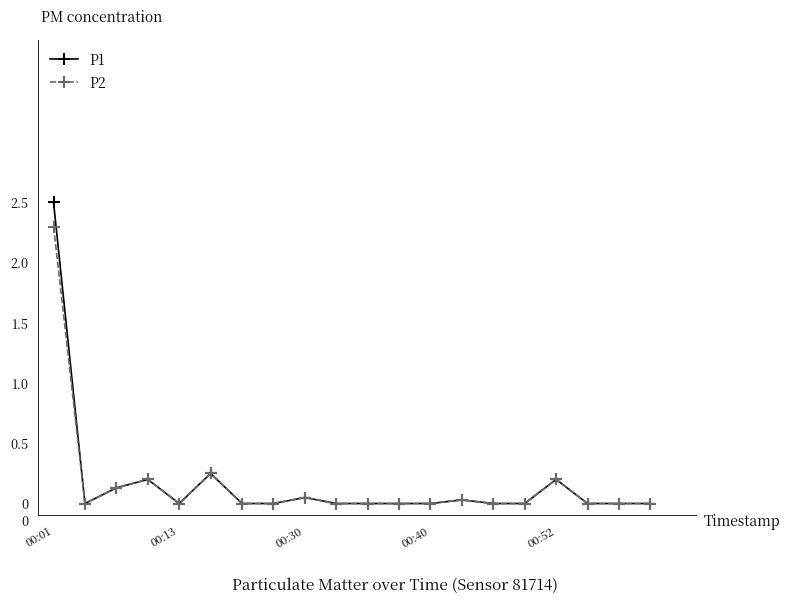

What is the greatest value displayed?

2.5